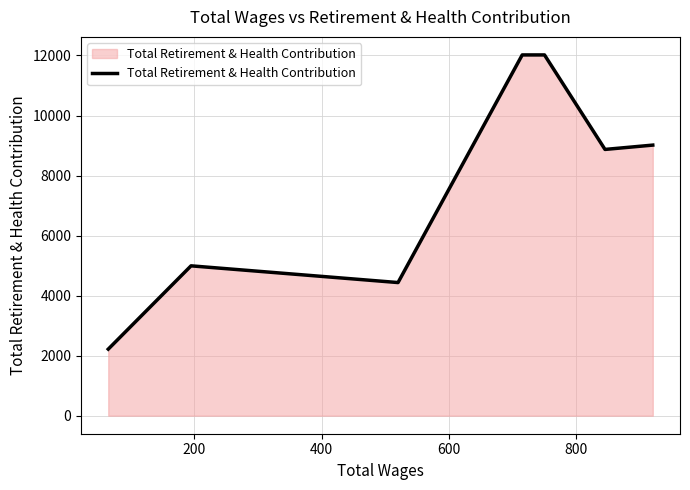

What is the average value?

7652